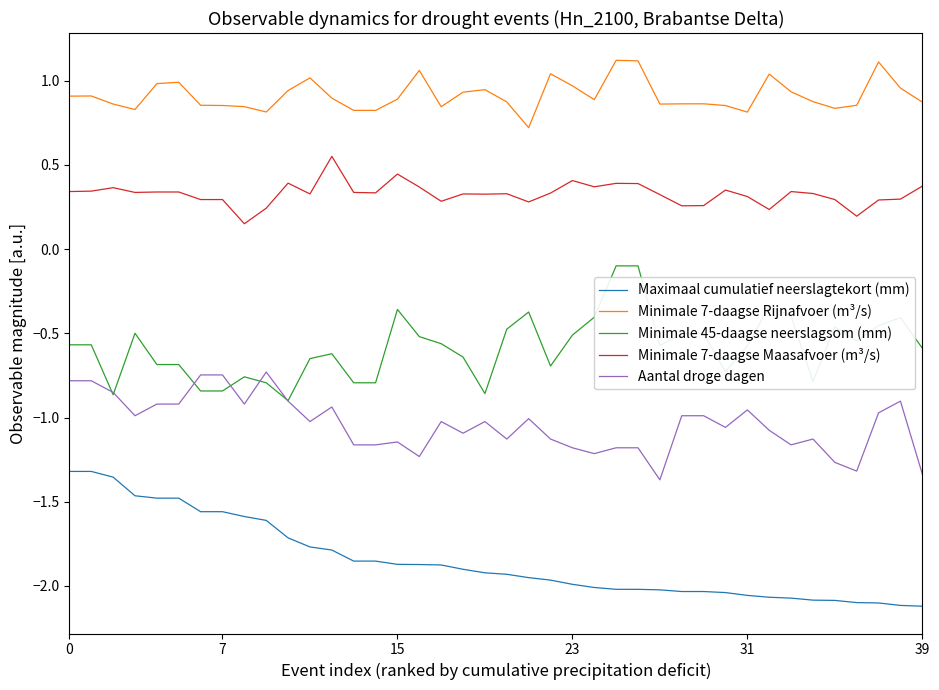

List the series in order of their peak value, highest first.

Minimale 7-daagse Rijnafvoer (m³/s), Minimale 7-daagse Maasafvoer (m³/s), Minimale 45-daagse neerslagsom (mm), Aantal droge dagen, Maximaal cumulatief neerslagtekort (mm)